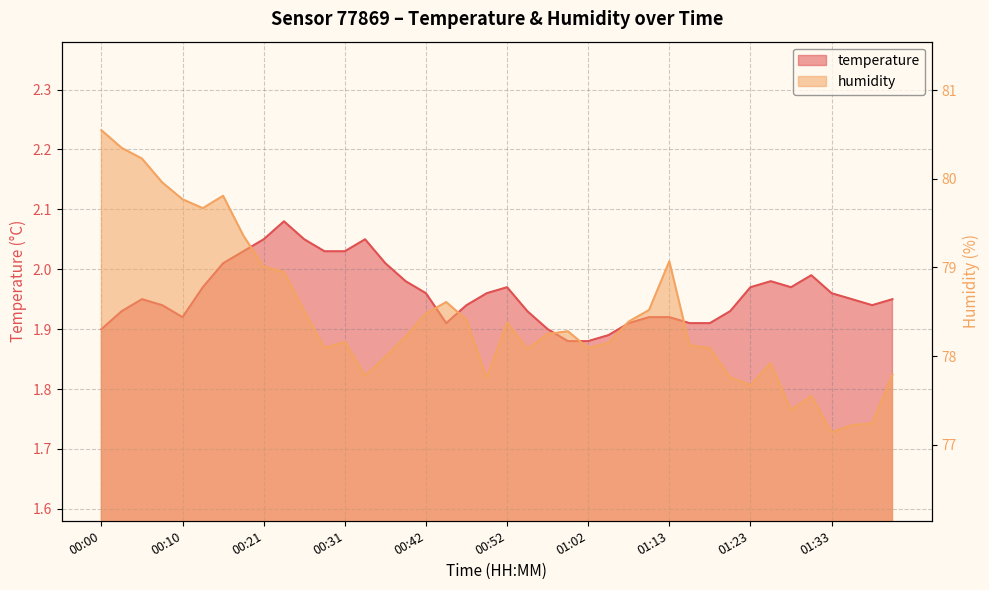

Does the chart display data point markers on the line(s)?

No